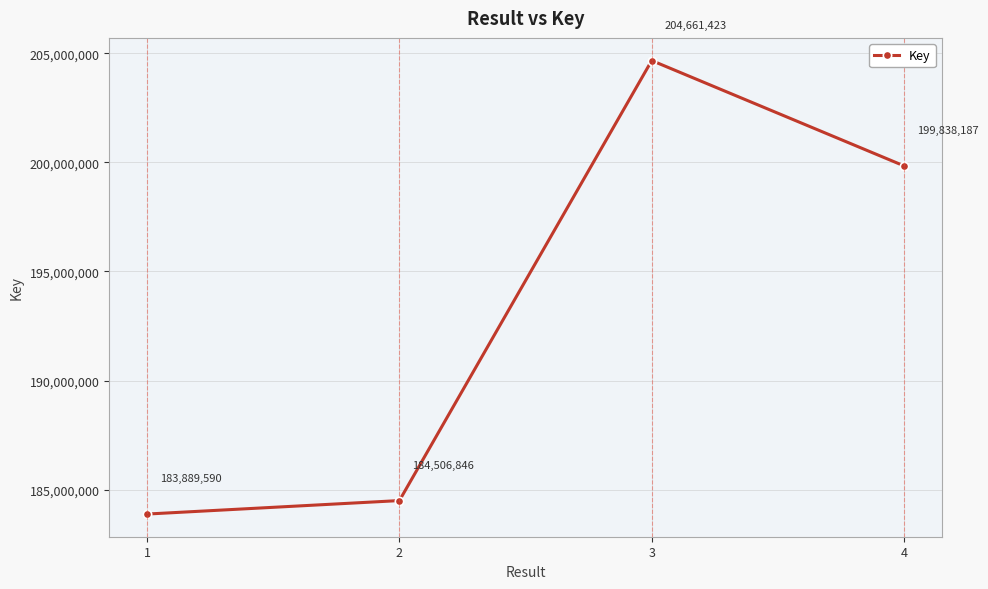

The value at 1 is 255763690. True or false?

False